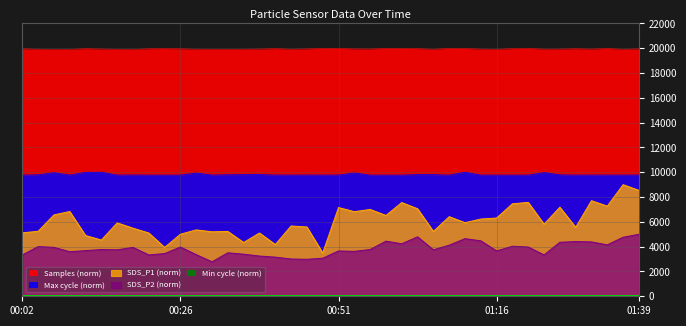

True or false: SDS_P1 and Max_cycle cross at least once.

False